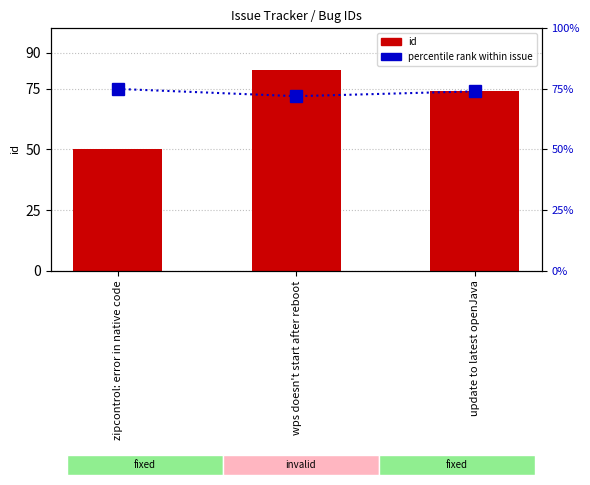

What is the difference between the maximum and minimum values in the id series?

33